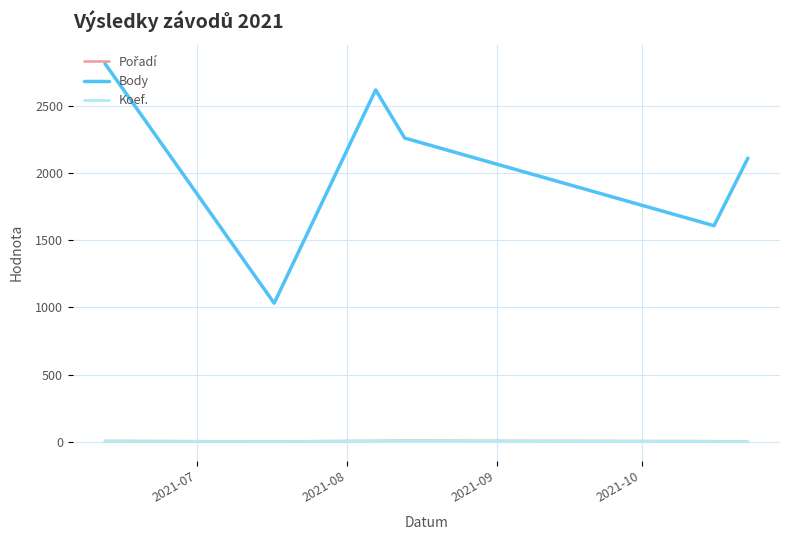

True or false: Body has more than 2 points higher than both neighbors.

False